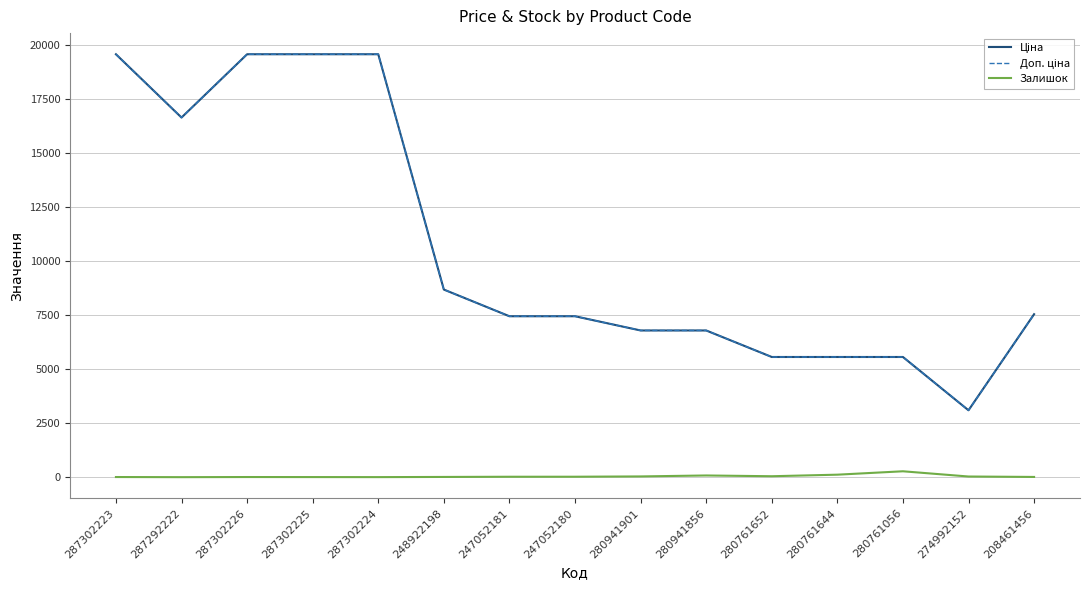

Is it true that Залишок equals 21.0 at 247052180?

True